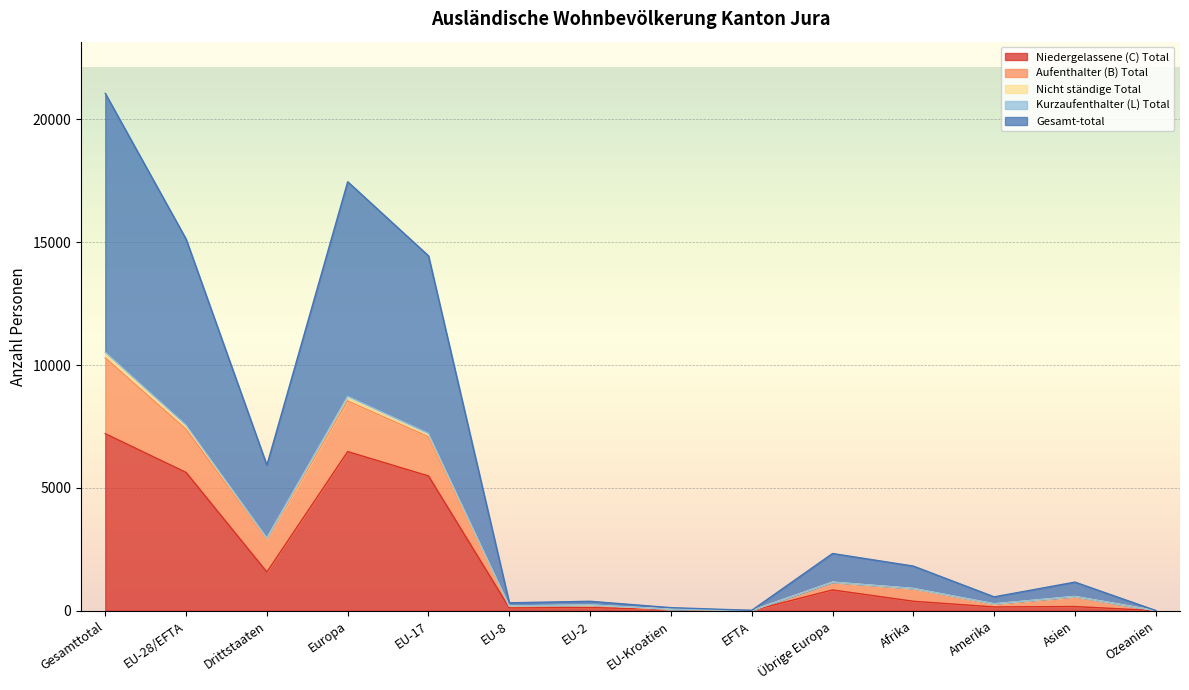

True or false: Gesamt-total has a value of 387 at EU-2.

True